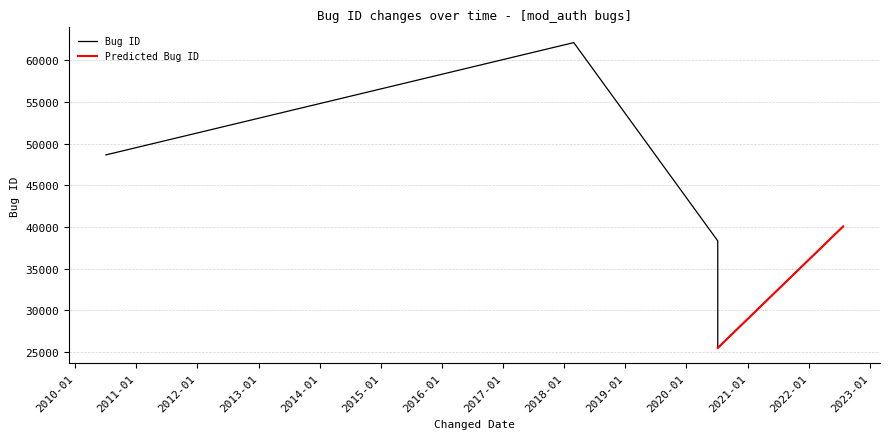

Which label corresponds to the smallest value in the chart?

2020-07-06